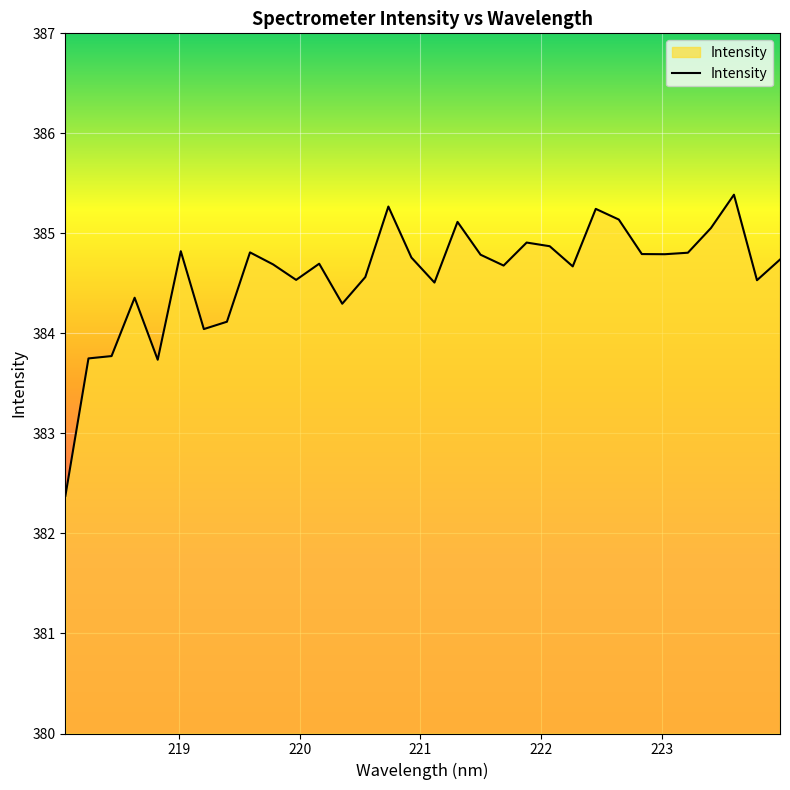

What is the sum of all values?

12306.6